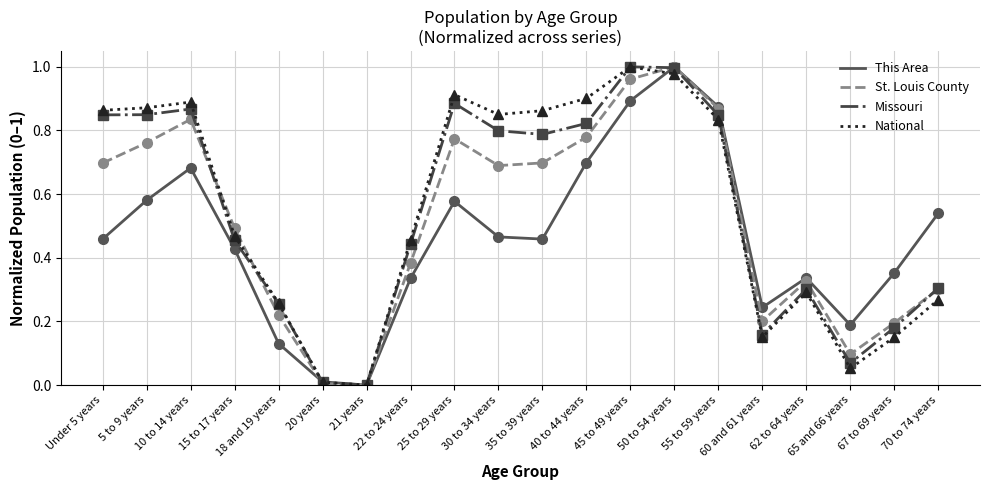

How many lines are shown in the chart?

4